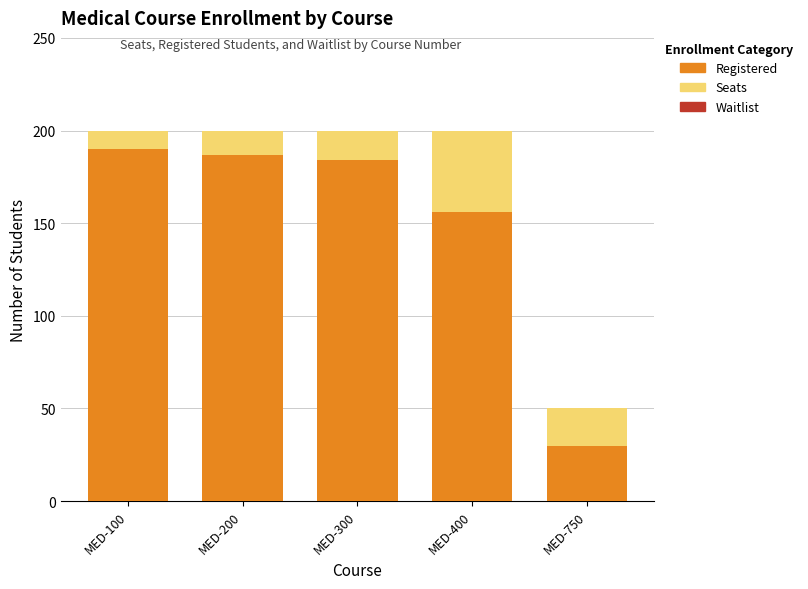

What is the spread (max minus min) of values at MED-200?

200